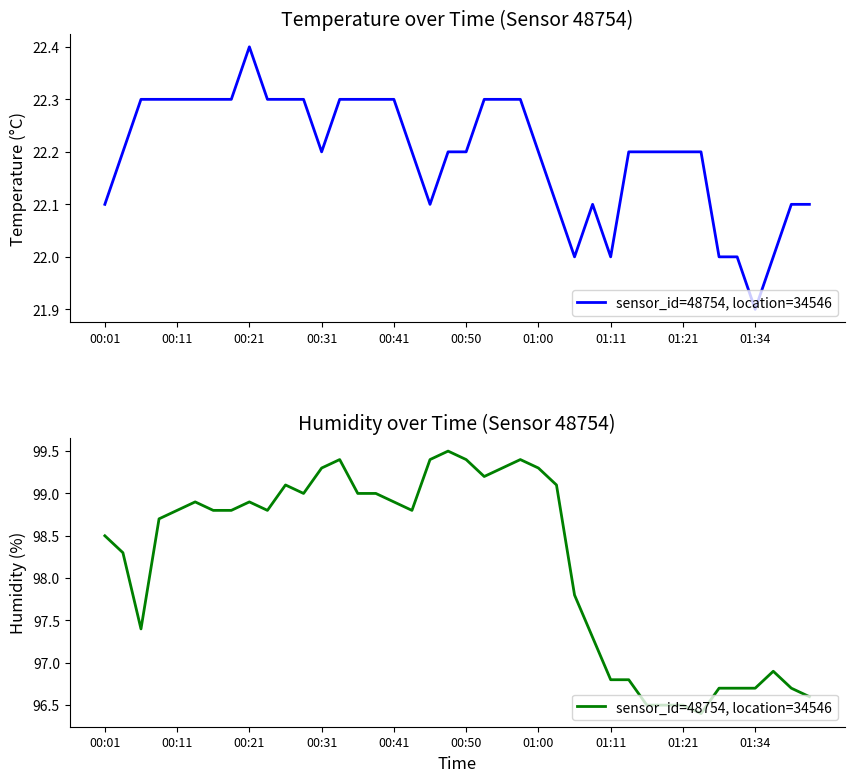

What is the sum of all values?

3927.9